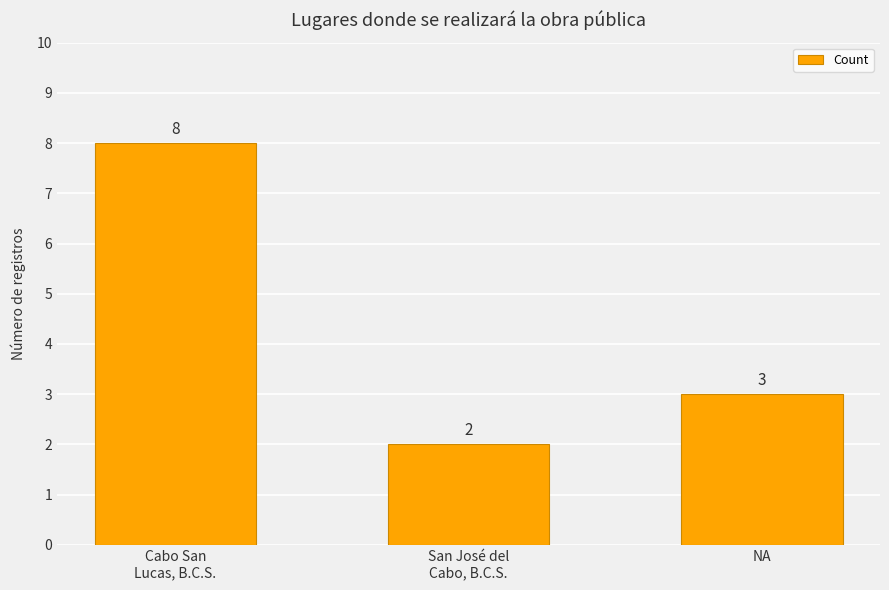

Count the values in the range 2 to 8.

3